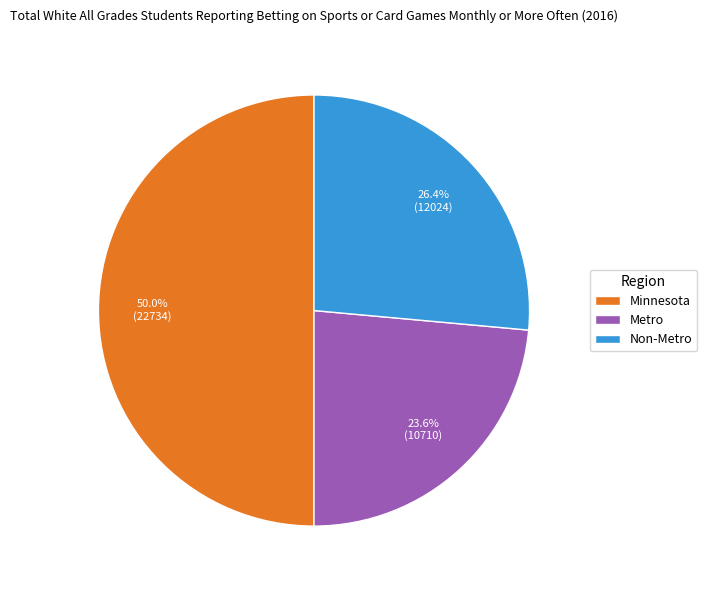

Does Metro account for over 50% of the chart?

No